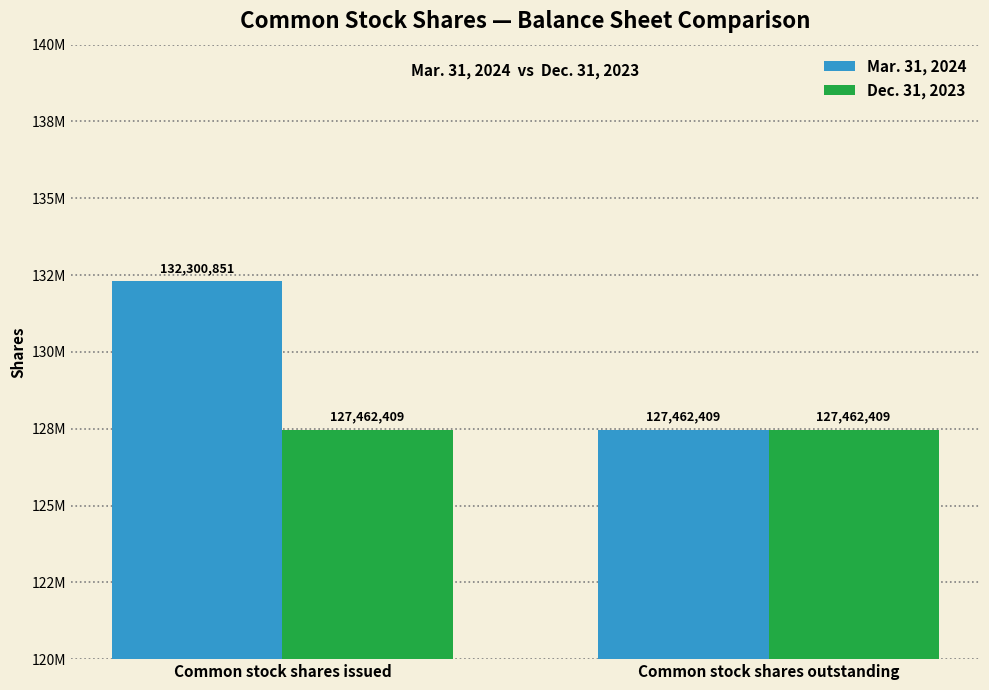

Does the chart contain any negative values?

No